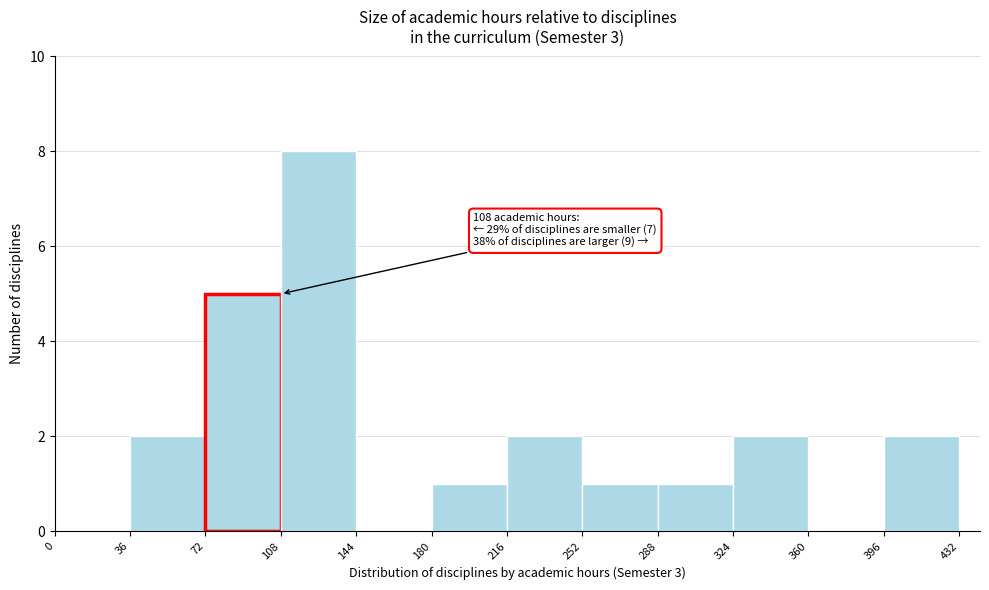

Over which range of the x-axis is the bar tallest?

108 to 144